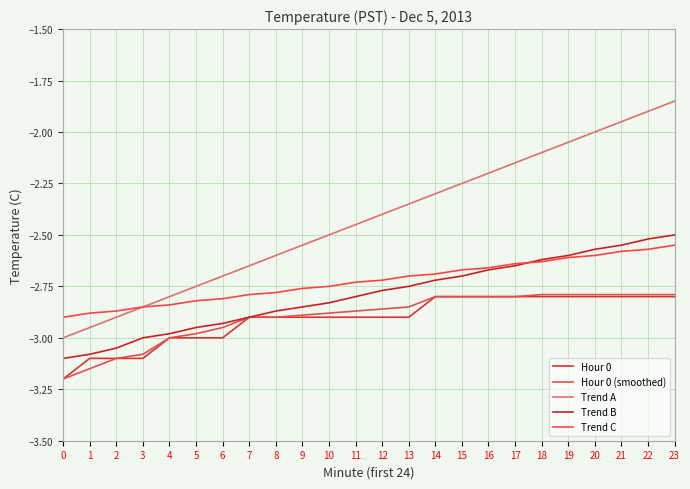

How many lines are shown in the chart?

5